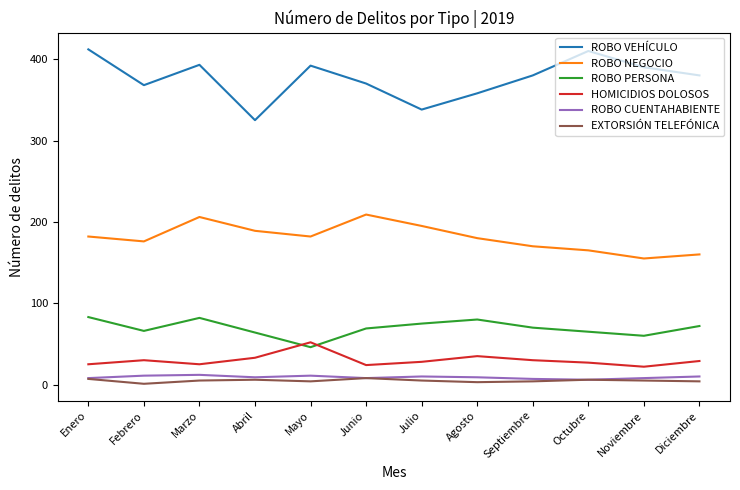

The value of ROBO VEHÍCULO at Octubre is 410. True or false?

True